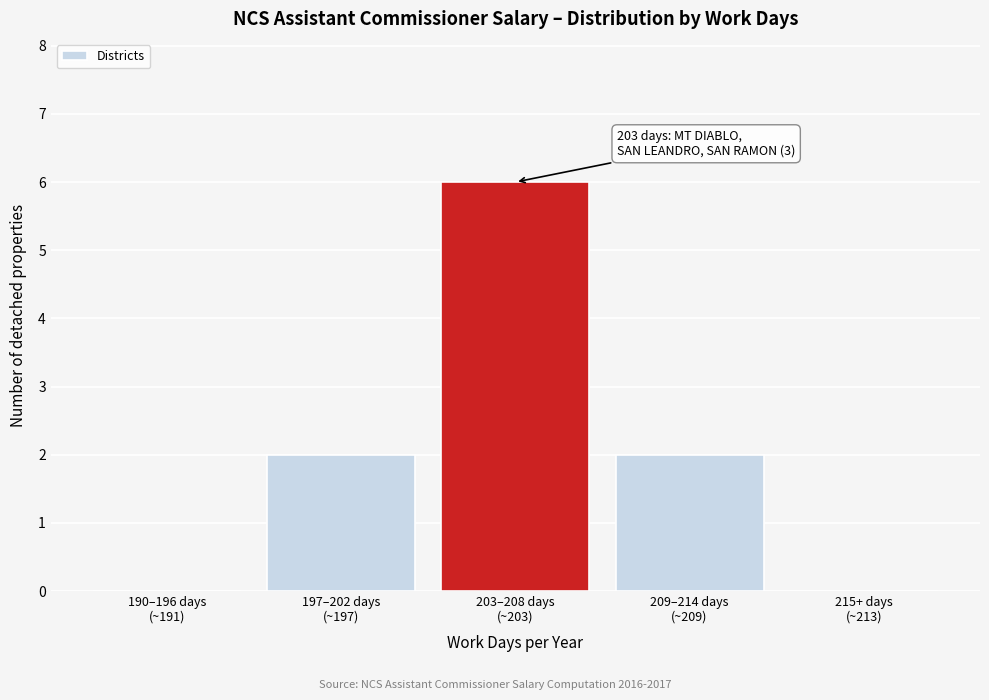

What is the maximum value shown in the chart?

6